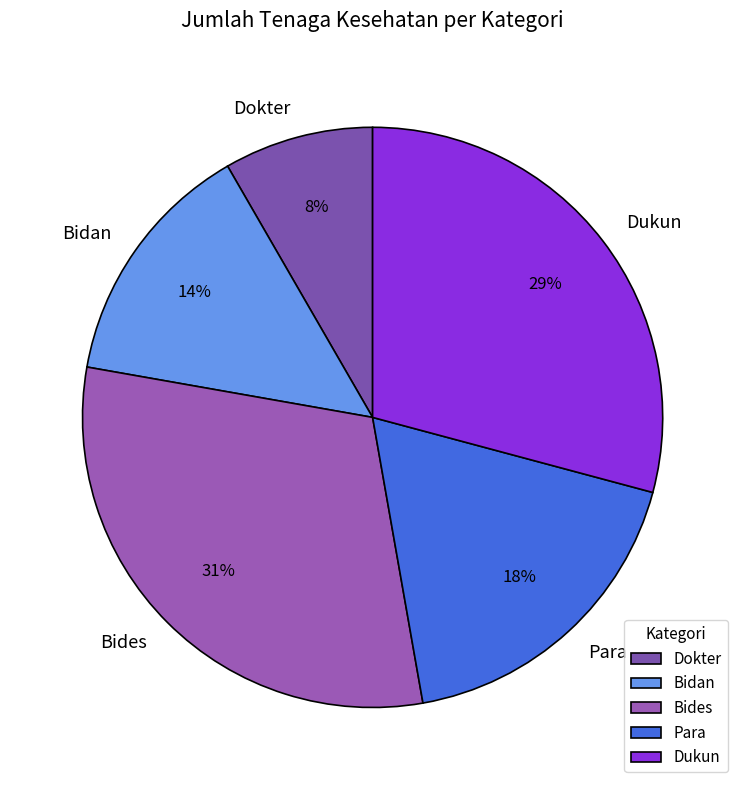

To the nearest percent, what portion does Bidan represent?

14%